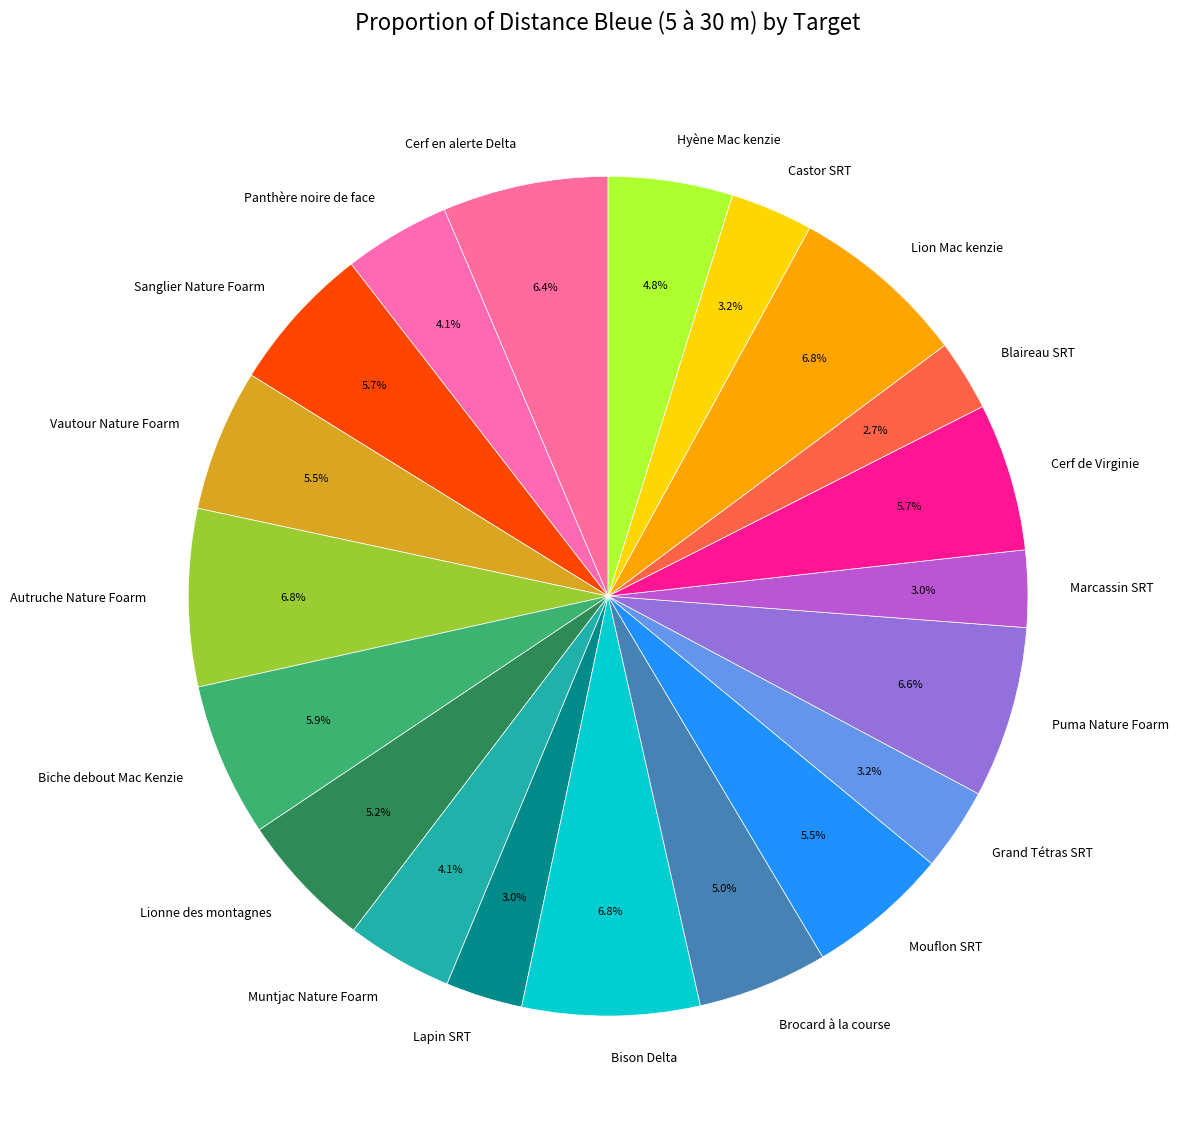

Is Brocard à la course the majority of the pie?

No